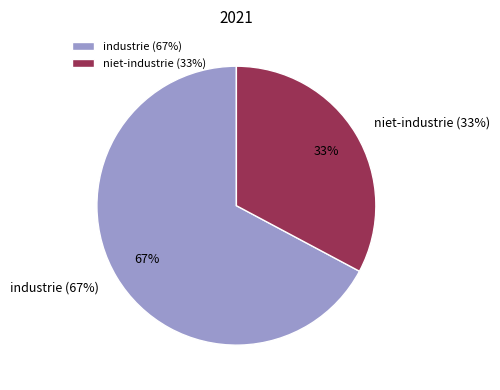

To the nearest percent, what is the combined percentage of industrie (67%) and niet-industrie (33%)?

100%